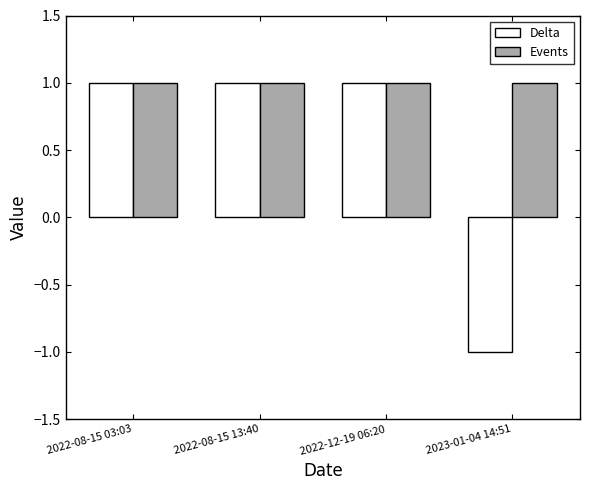

At how many categories does at least one series exceed 0?

4